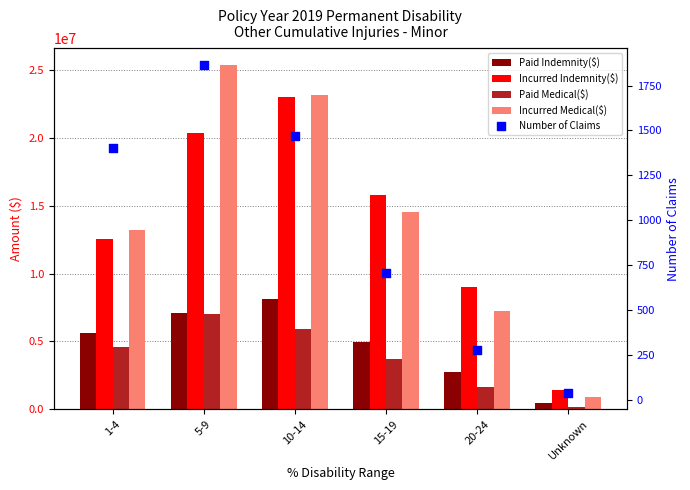

At which category is the sum across all series the highest?

10-14